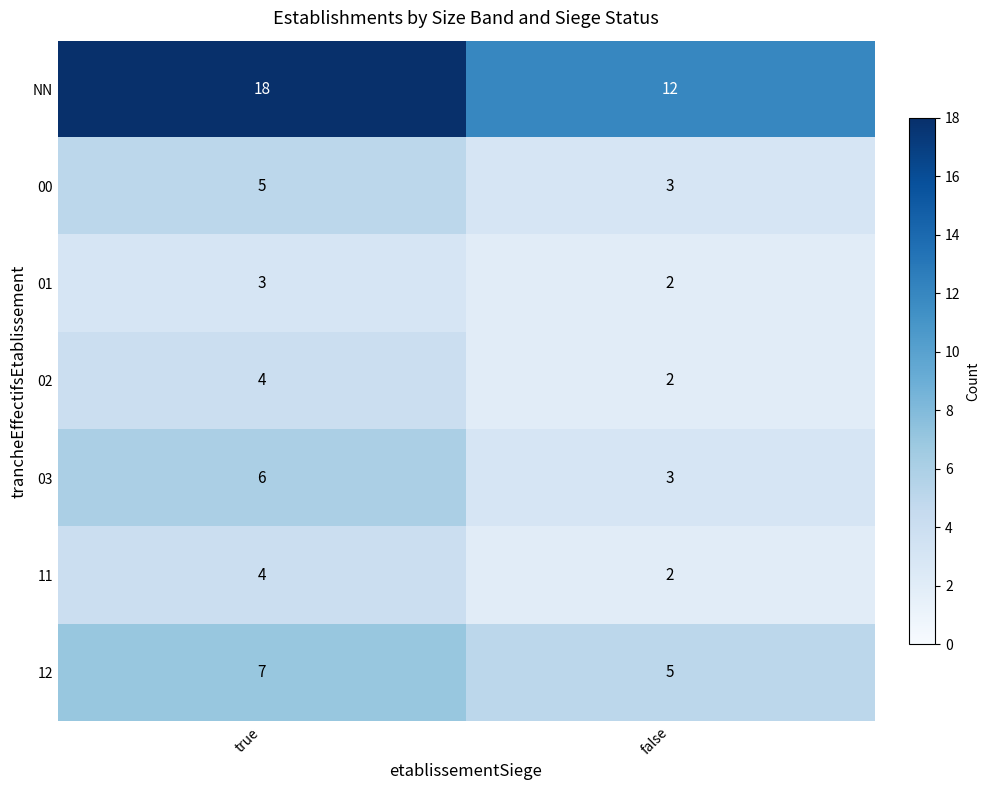

What is the greatest value displayed?

18